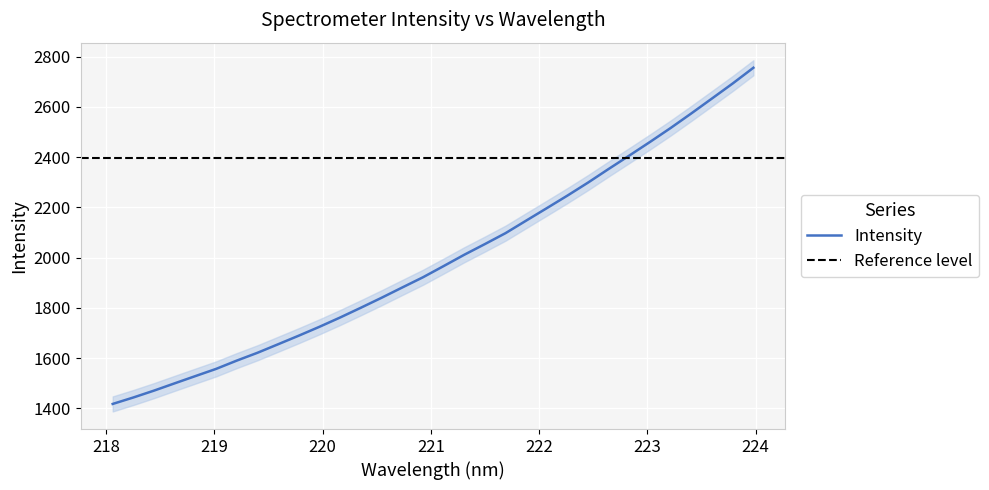

How many values are below 1966?

16